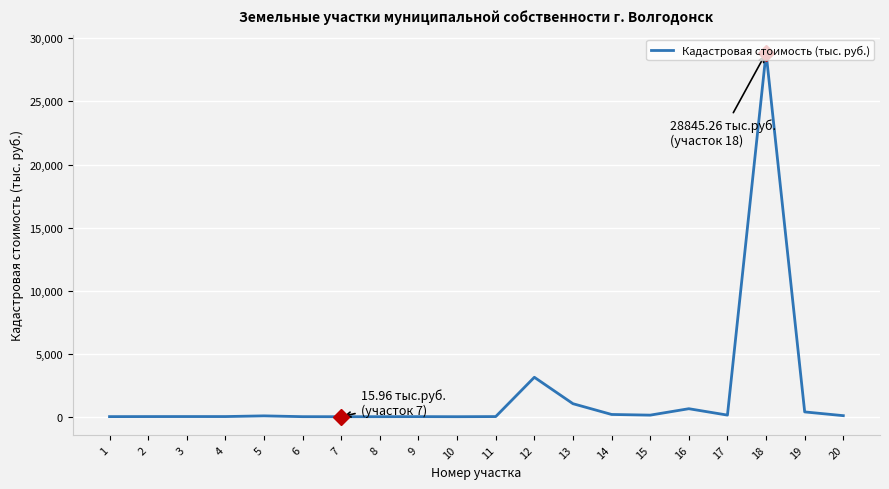

How many distinct data groups are displayed?

1